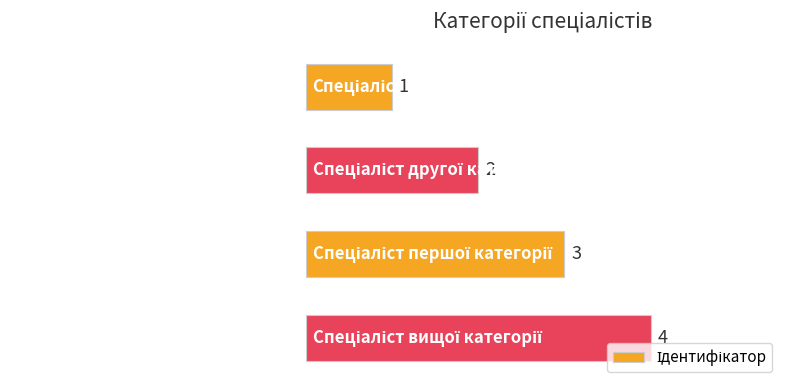

Are the bars horizontal?

Yes